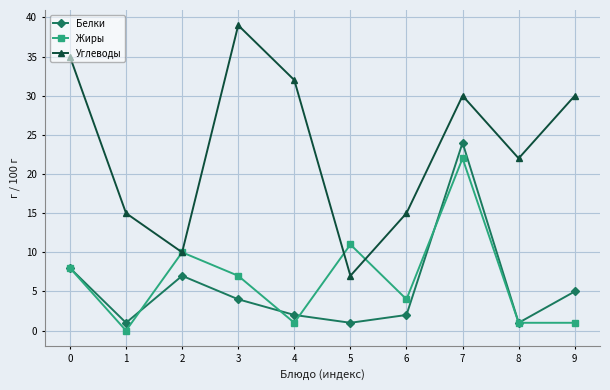

At which label does Углеводы reach its peak?

3